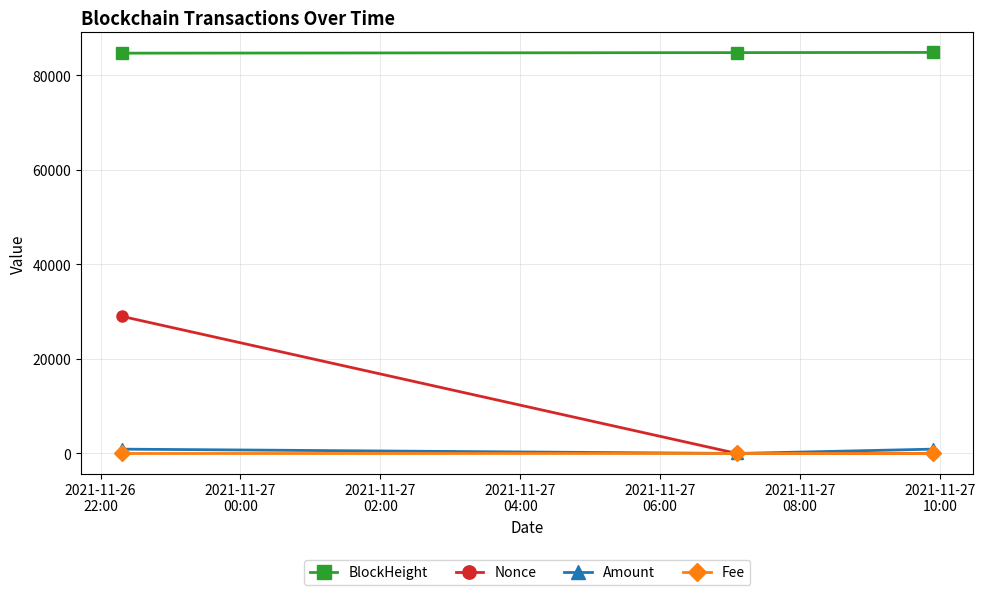

Which series has the largest total across all categories?

BlockHeight